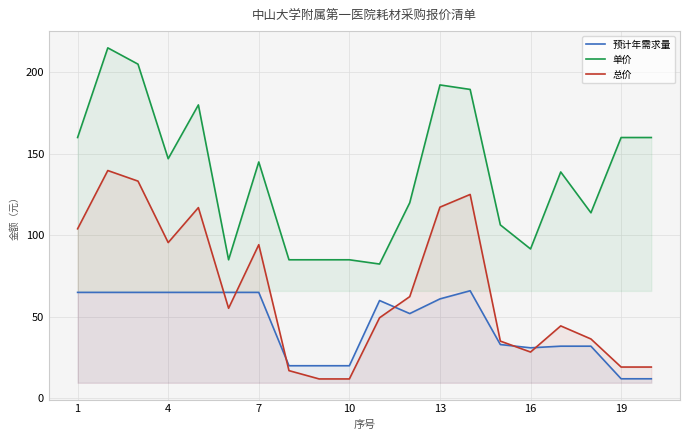

Which series has the largest total across all categories?

单价